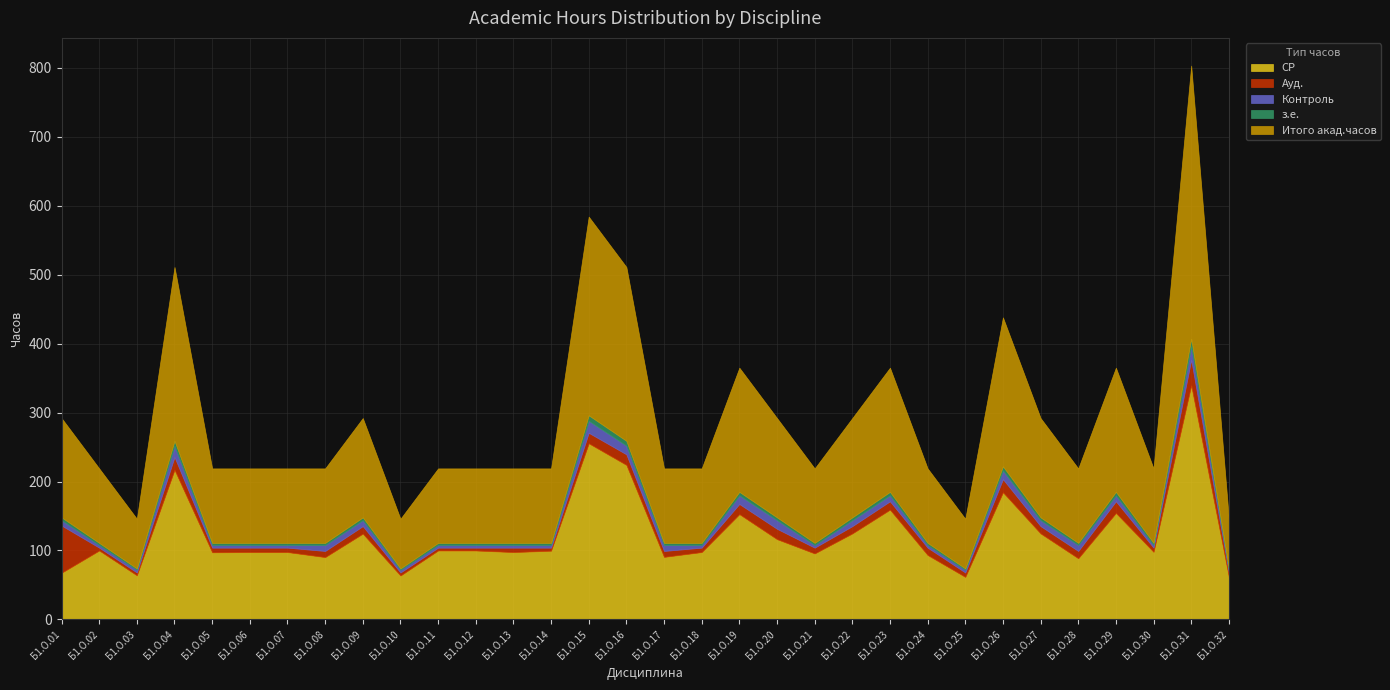

At which category is the sum across all series the highest?

Б1.О.31